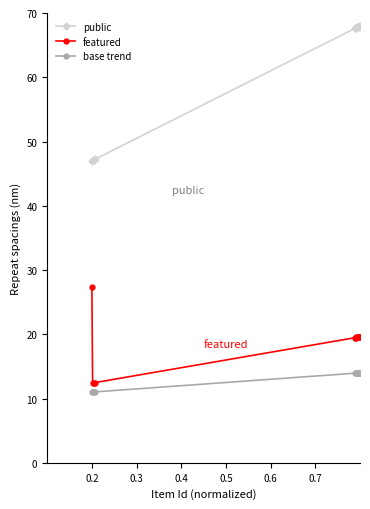

What is the greatest value displayed?

68.0